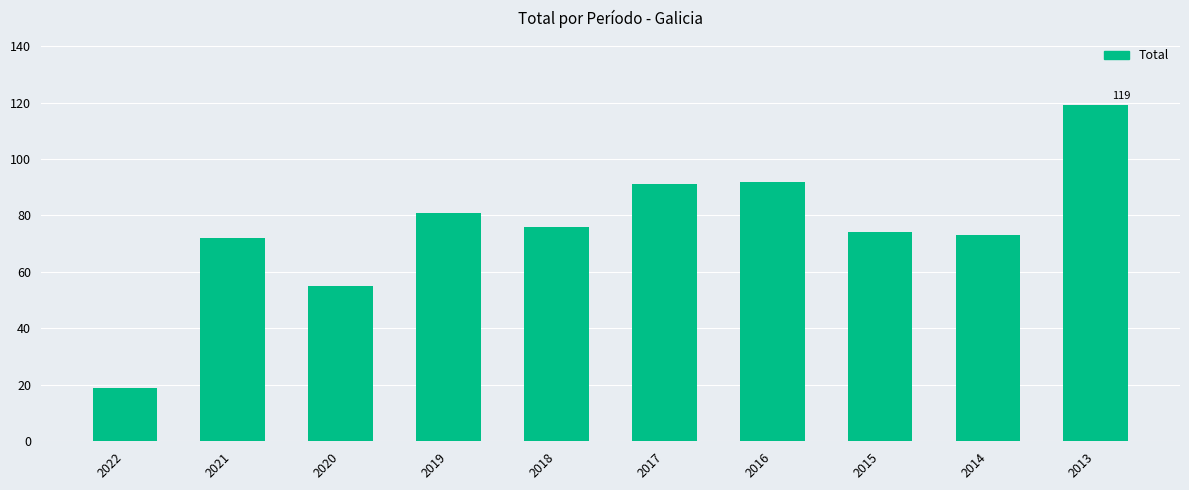

What is the sum of the values at 2017 and 2015?

165